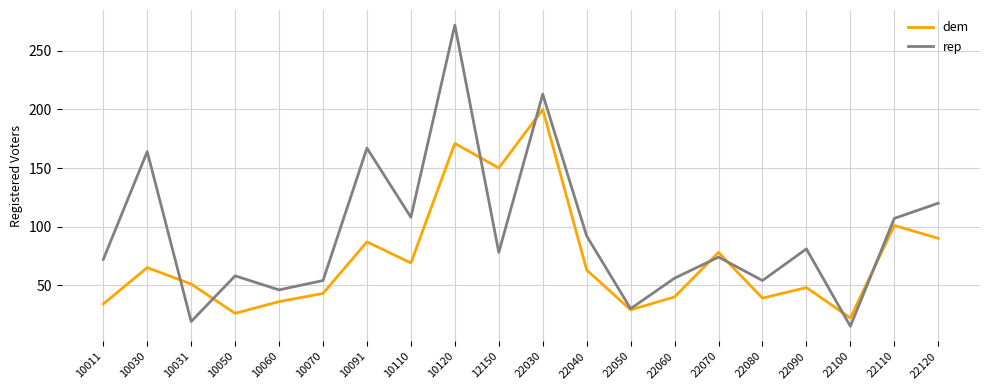

Is this an area chart (filled region under the line)?

No